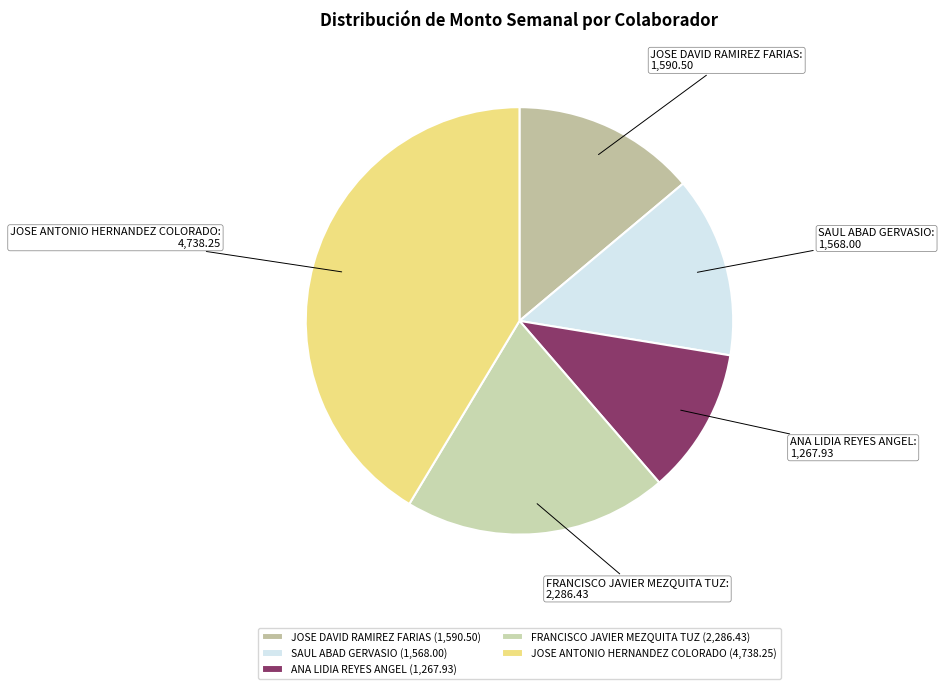

Is there any slice that represents more than half of the pie?

No